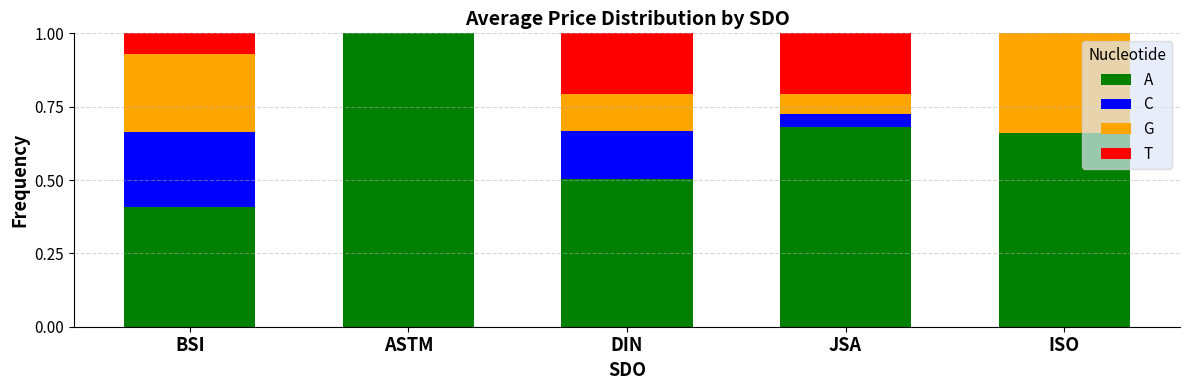

At which label does A reach its peak?

ASTM